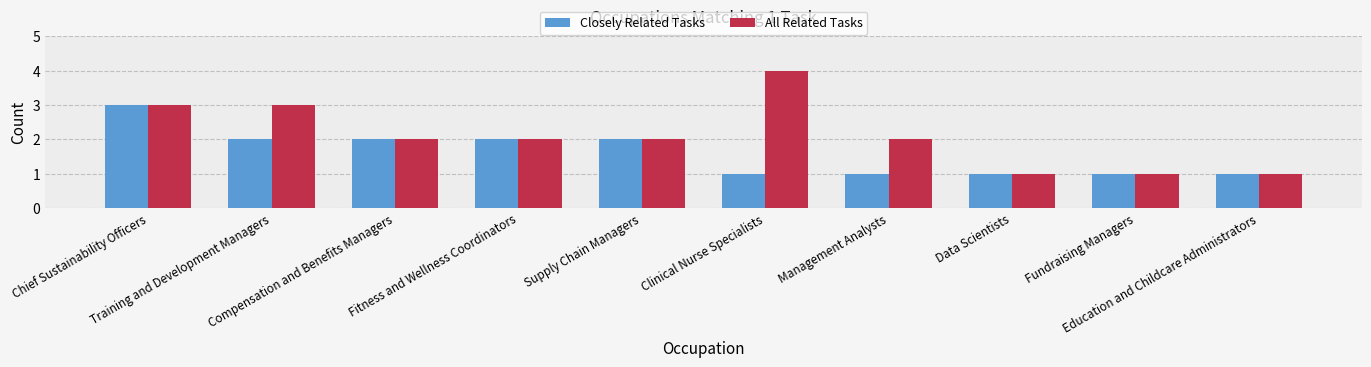

What is the sum of all Closely Related Tasks values?

16